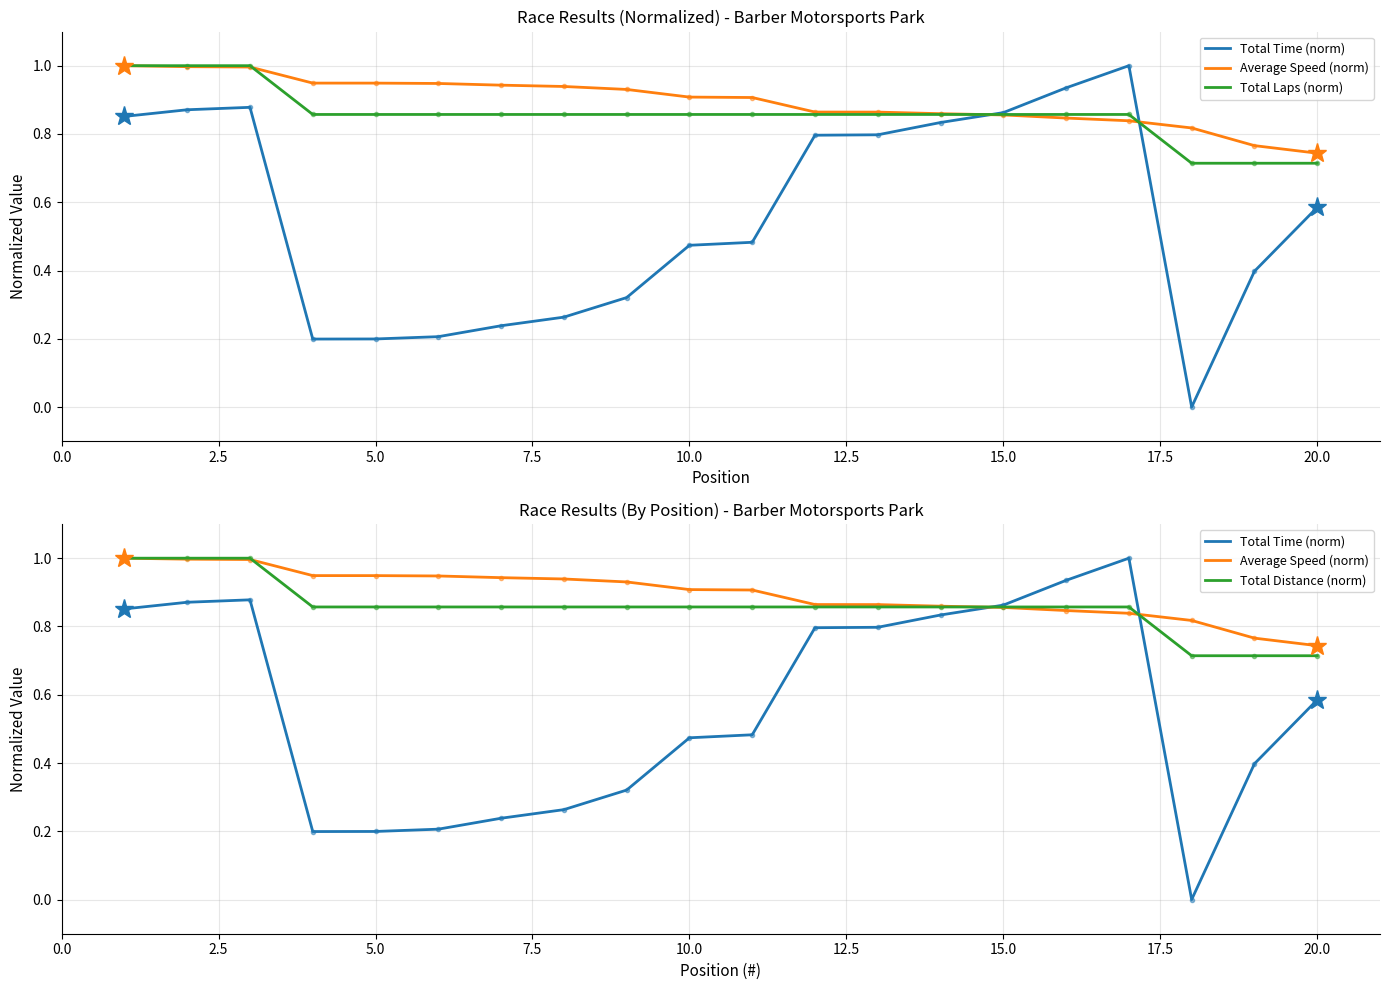

Is the value of Total Laps (norm) at 18 greater than the value of Total Distance (norm) at 17?

No